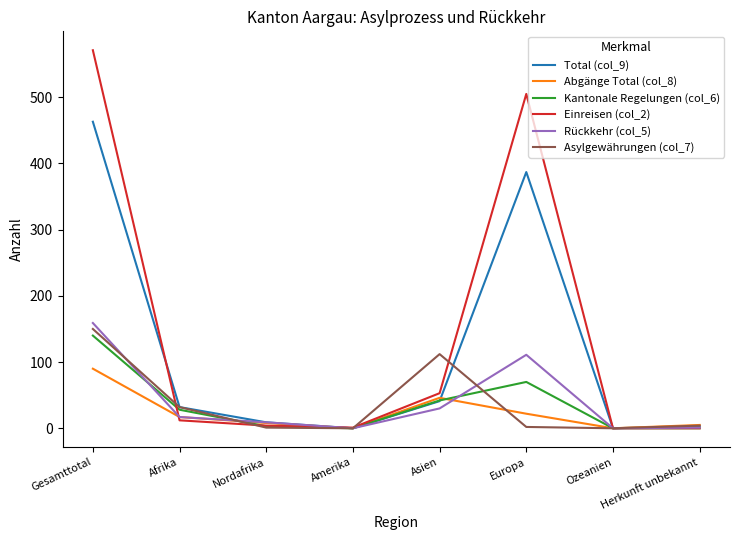

What is the difference between the maximum and minimum values in the Rückkehr (col_5) series?

159